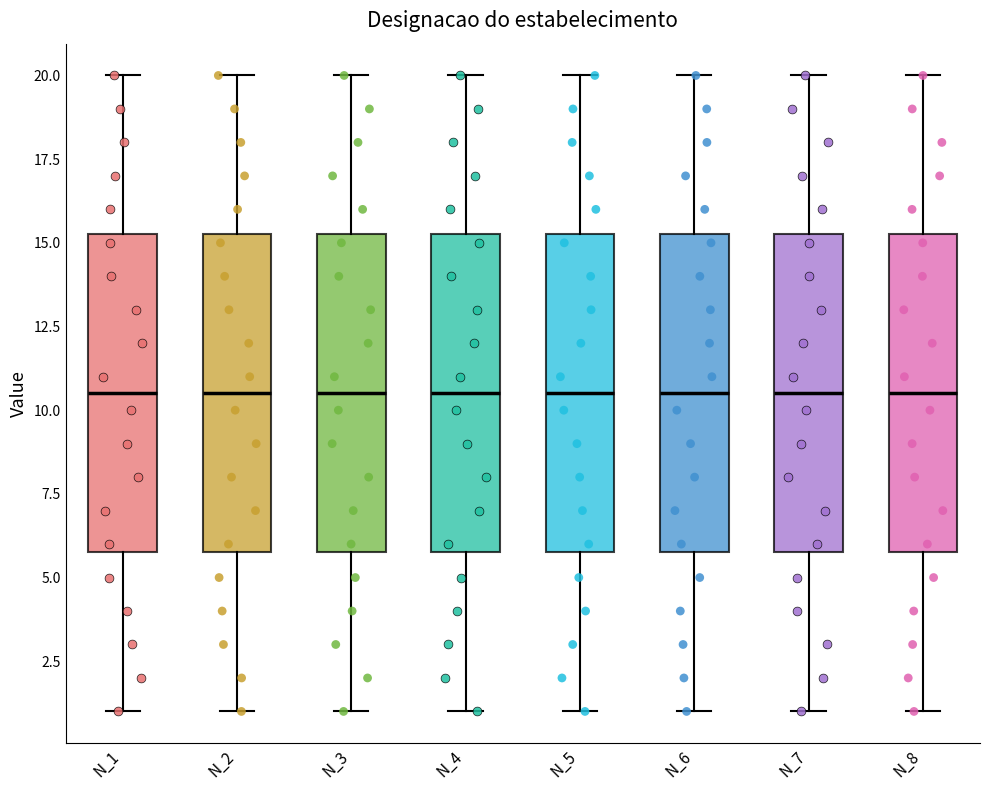

Reading left to right, transcribe this box plot: for each box, give where its median line is, the range the box spans, and where its two whiskers end, as read against the y-axis. The values are not printed on the chart, so give them approximately, as read against the axis.

N_1: median 10.5, box 6.0 to 15.5, whiskers 1.0 to 20.0
N_2: median 10.5, box 6.0 to 15.5, whiskers 1.0 to 20.0
N_3: median 10.5, box 6.0 to 15.5, whiskers 1.0 to 20.0
N_4: median 10.5, box 6.0 to 15.5, whiskers 1.0 to 20.0
N_5: median 10.5, box 6.0 to 15.5, whiskers 1.0 to 20.0
N_6: median 10.5, box 6.0 to 15.5, whiskers 1.0 to 20.0
N_7: median 10.5, box 6.0 to 15.5, whiskers 1.0 to 20.0
N_8: median 10.5, box 6.0 to 15.5, whiskers 1.0 to 20.0